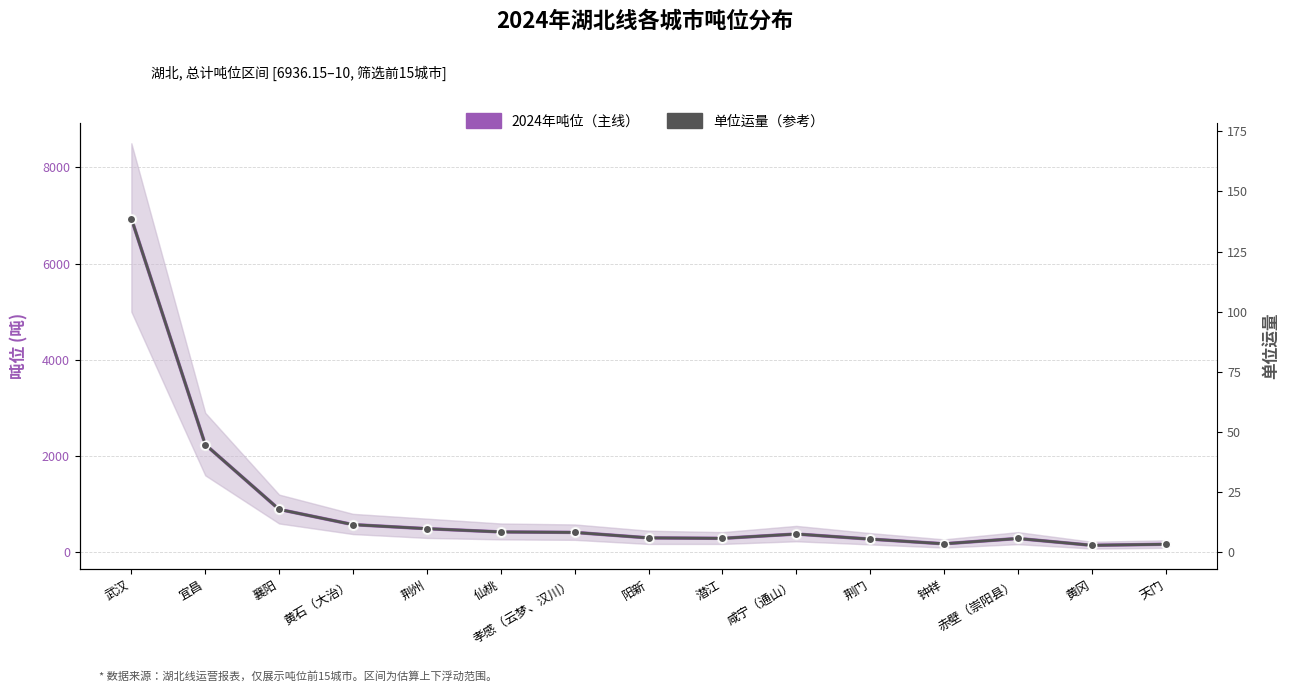

Between 孝感（云梦、汉川） and 黄冈, which series saw the biggest shift?

2024年吨位（主线）